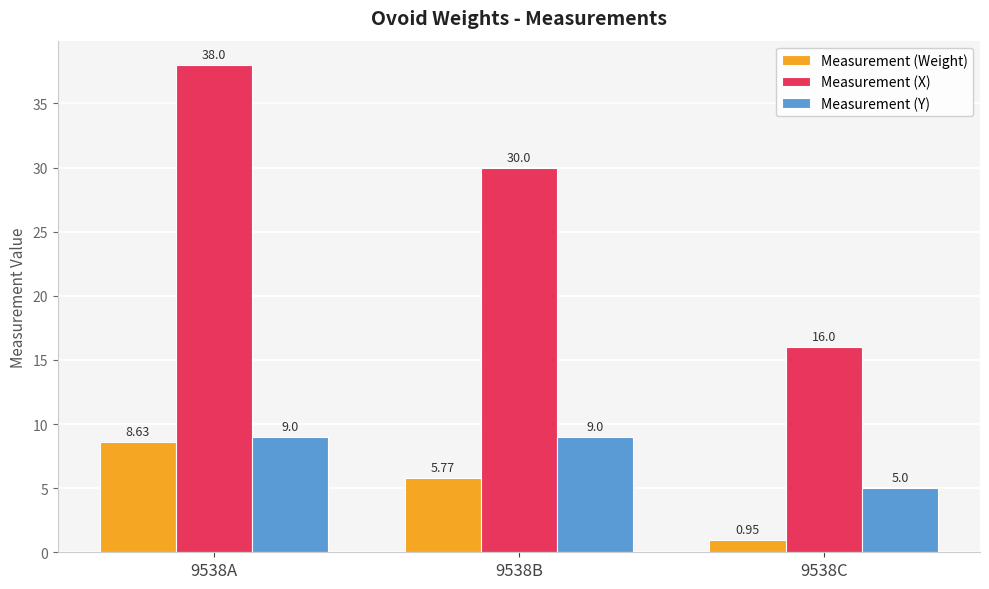

Where is Measurement (Weight) nearest to the value 4?

9538B